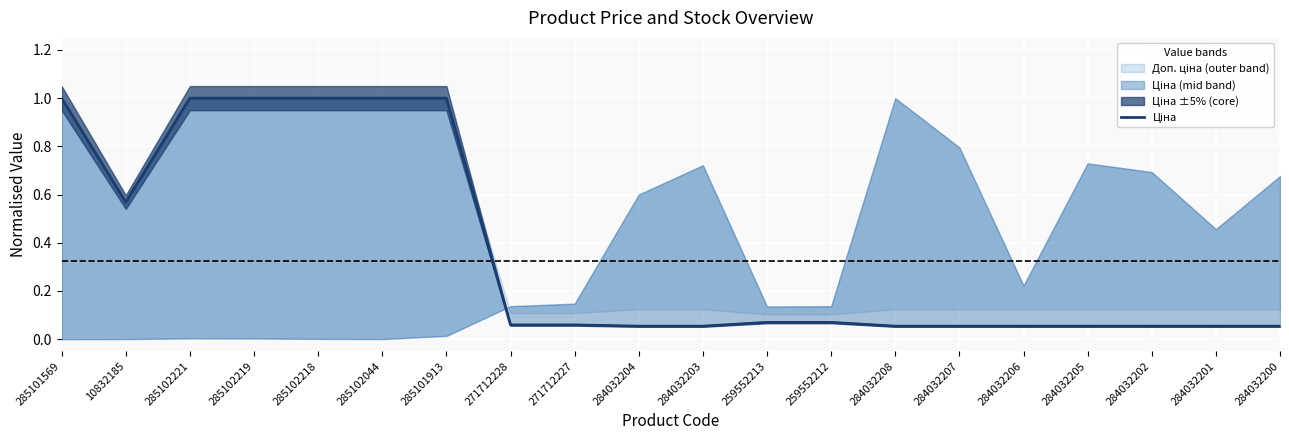

True or false: there are more than 1 points higher than both neighbors.

False